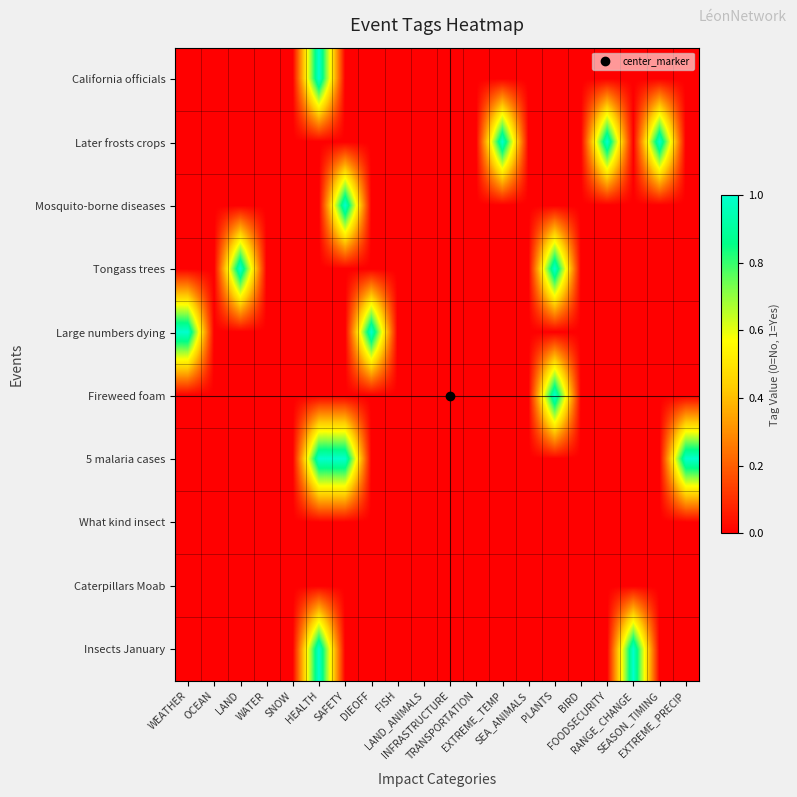

Count the number of data series in this chart.

10